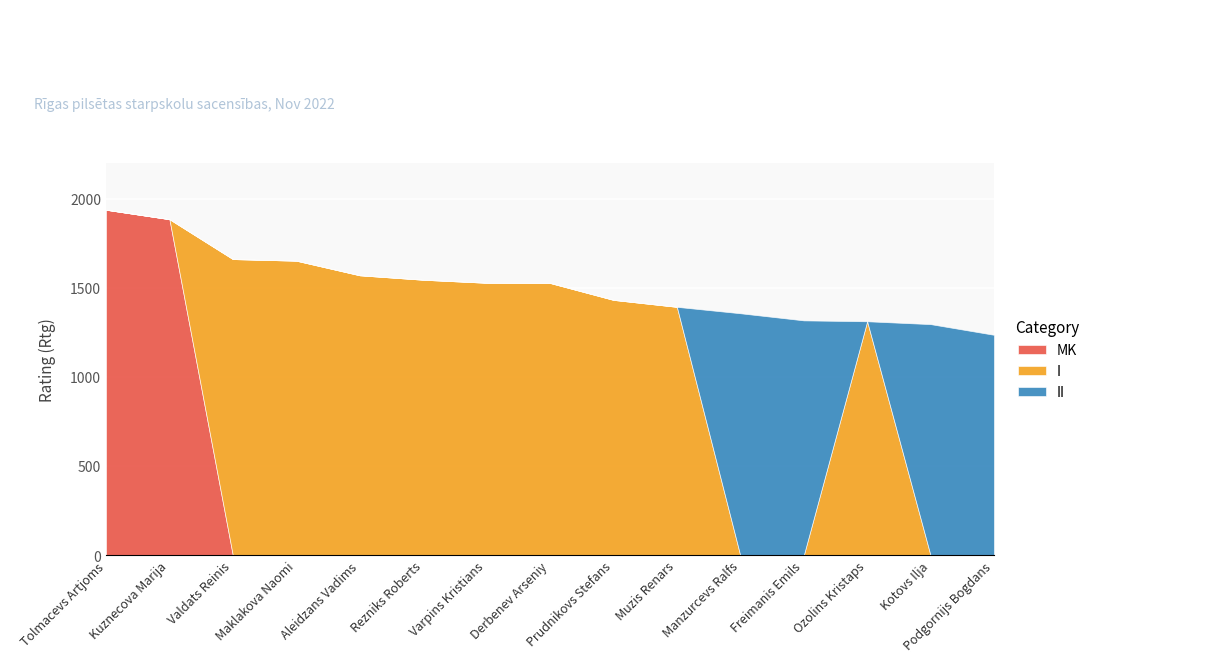

True or false: II and I cross at least once.

True